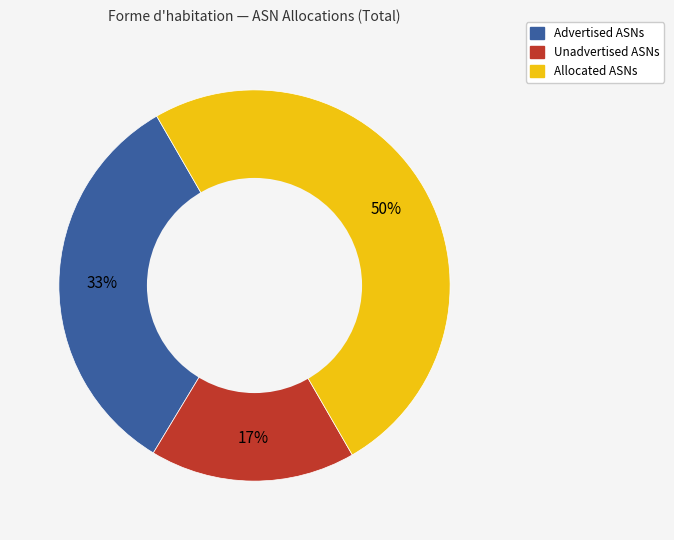

What percentage is the Allocated ASNs slice, to the nearest percent?

50%